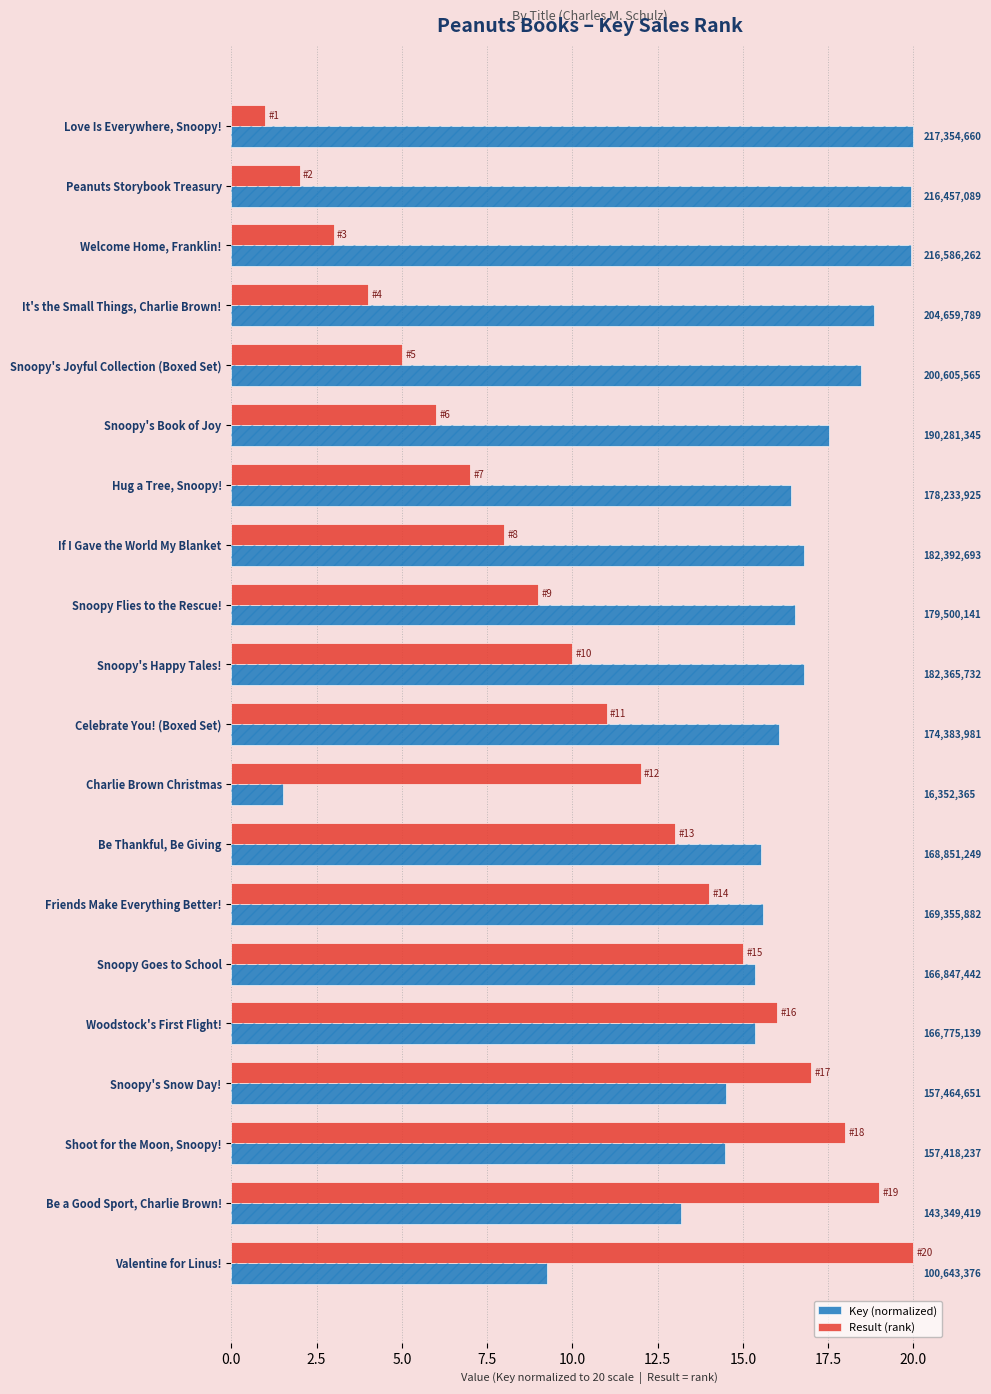

What is the value of the Key (normalized) bar at the 7th from the left?

16.4